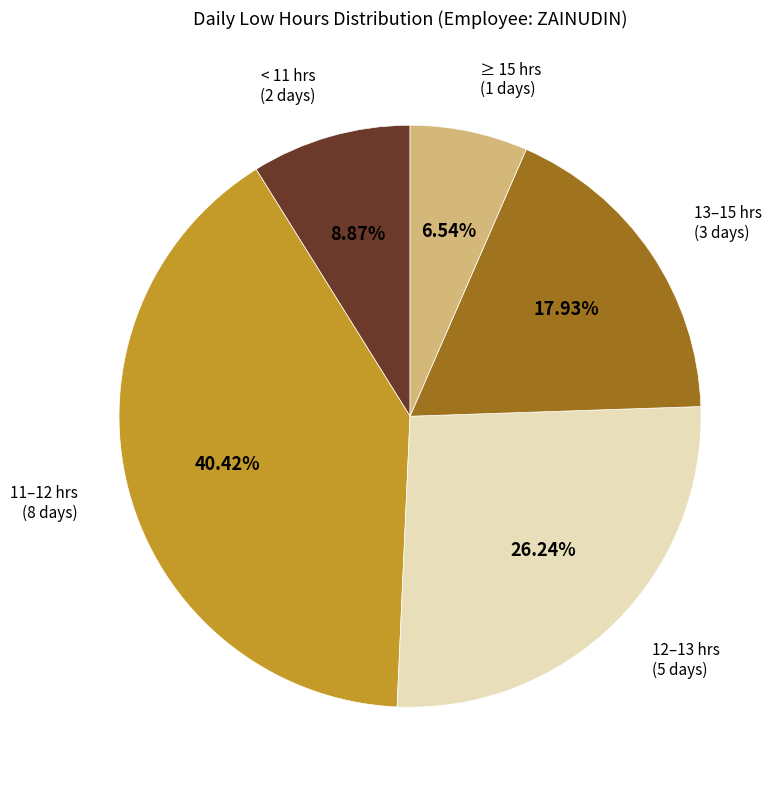

Does any single category account for the majority?

No